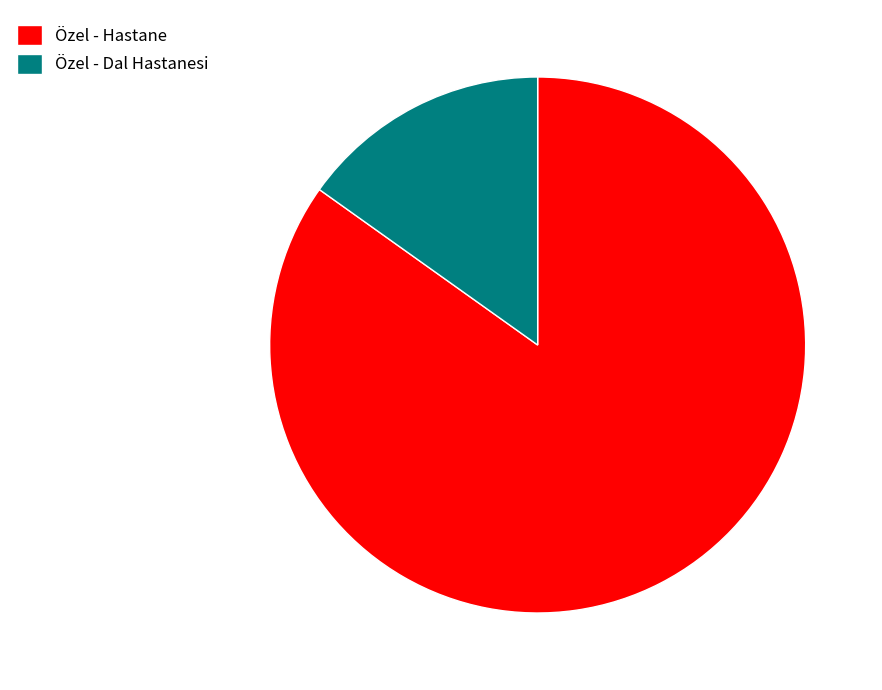

Which slice is the smallest?

Özel - Dal Hastanesi